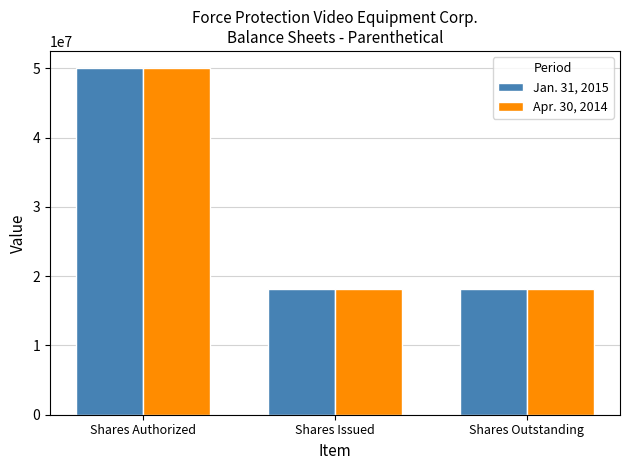

Is it true that Apr. 30, 2014 equals 18145000 at Shares Issued?

True